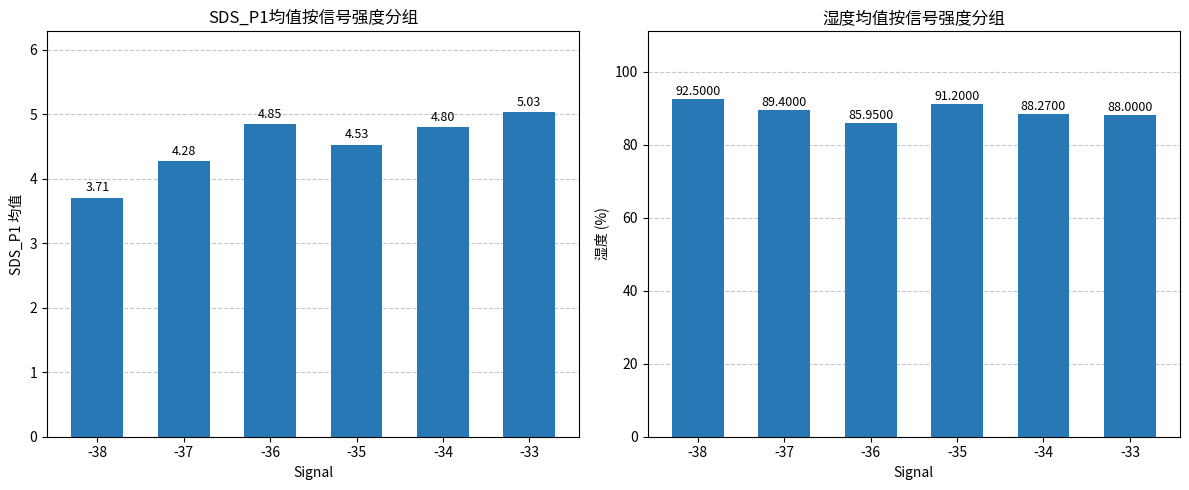

Rank the categories by SDS_P1 value from lowest to highest.

-38, -37, -35, -34, -36, -33